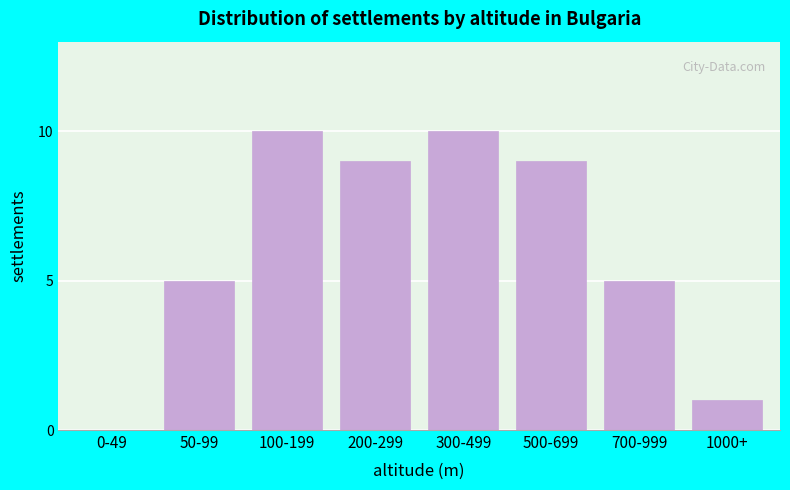

Reading left to right, transcribe all the data shown in this chart.

0-49=0	50-99=5	100-199=10	200-299=9	300-499=10	500-699=9	700-999=5	1000+=1